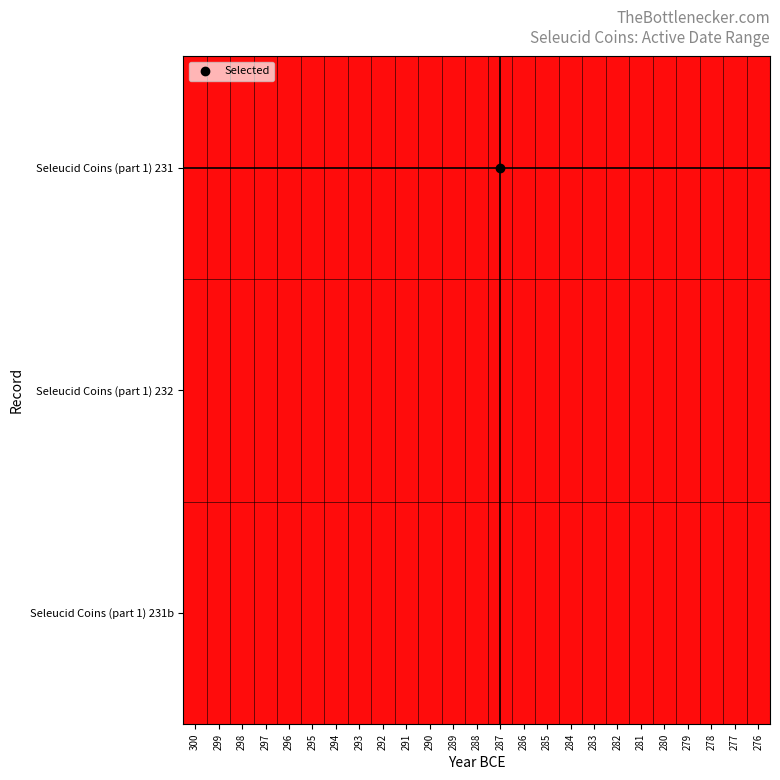

At how many categories does at least one series exceed 0?

14